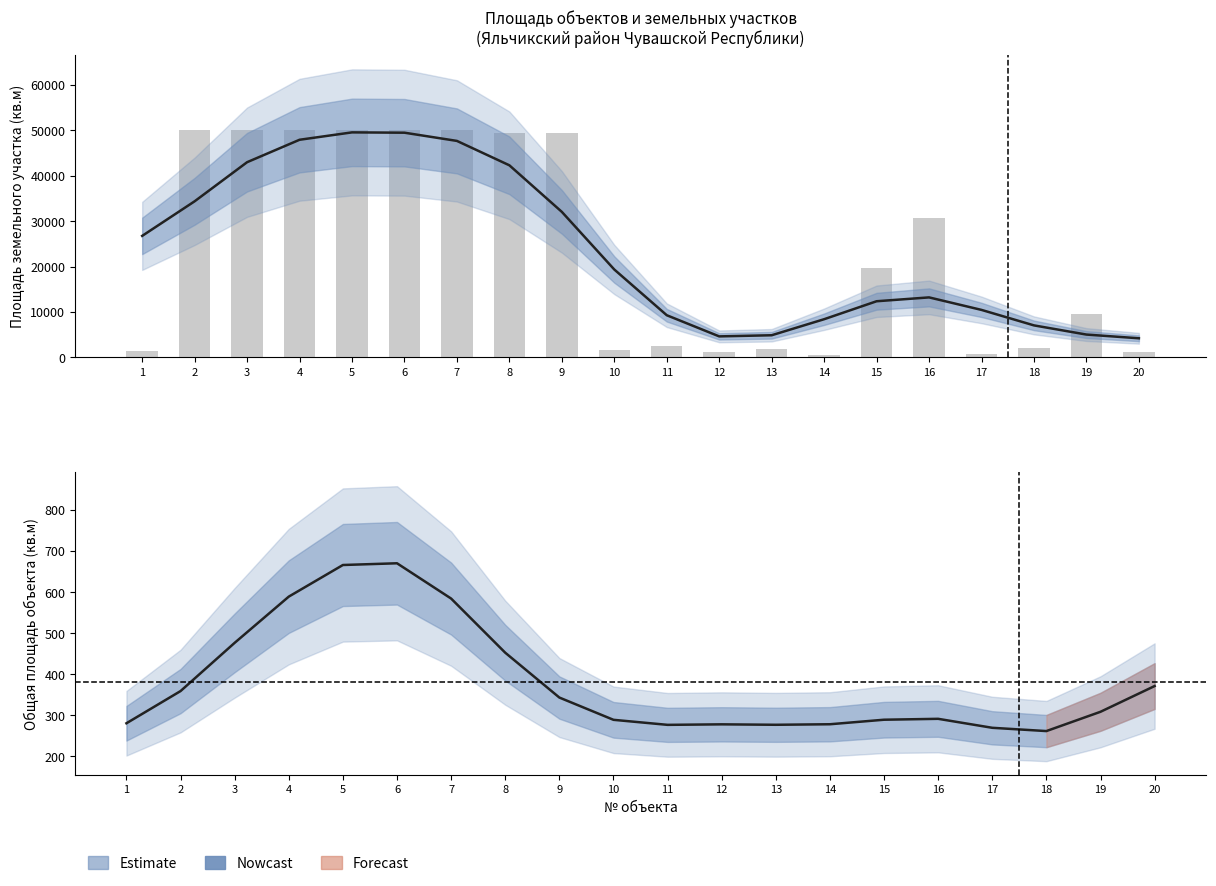

What is the average value of the Площадь земельного участка (кв.м) series?

23609.5